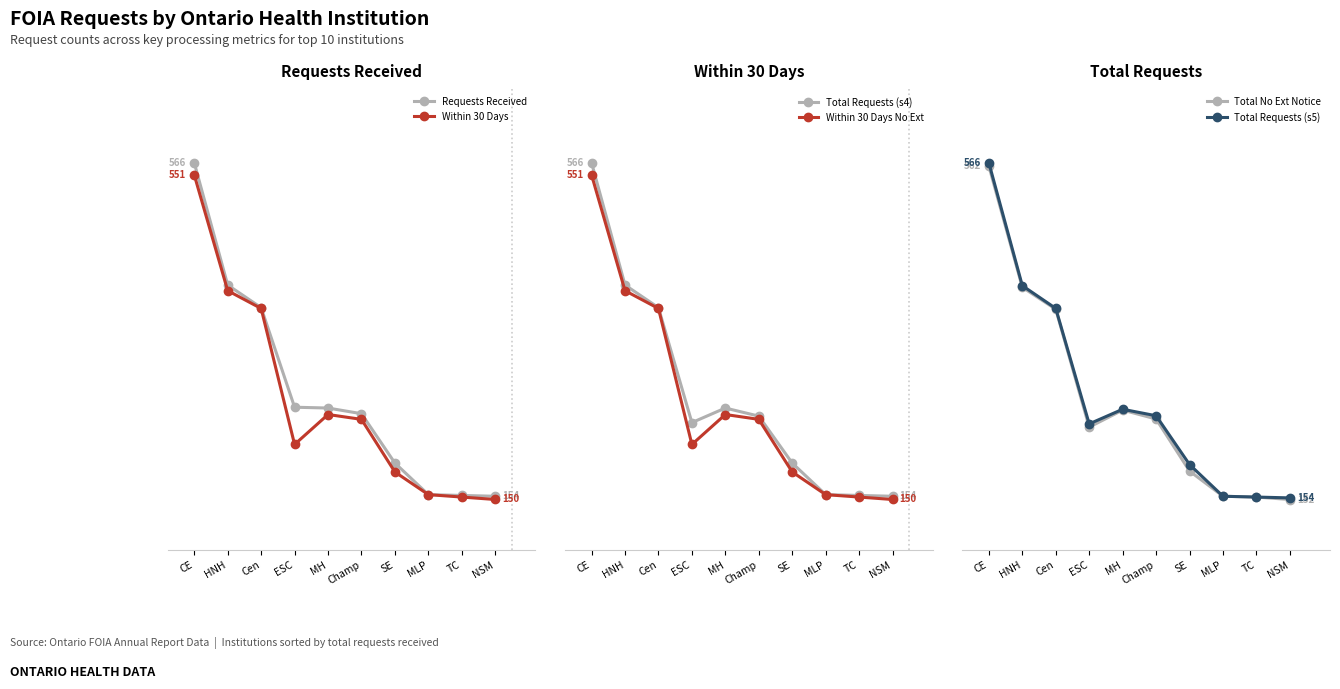

Read the Requests Received value at HNH, to the nearest 10.

420